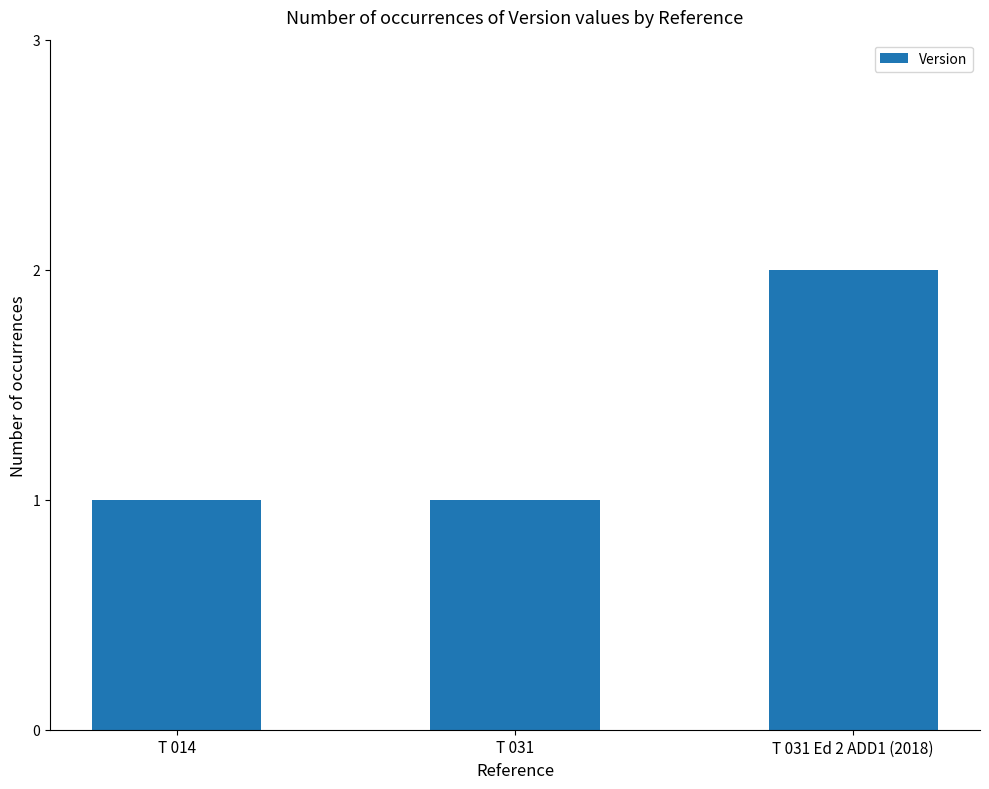

Reading left to right, what are all the values shown in this chart?

T 014=1	T 031=1	T 031 Ed 2 ADD1 (2018)=2